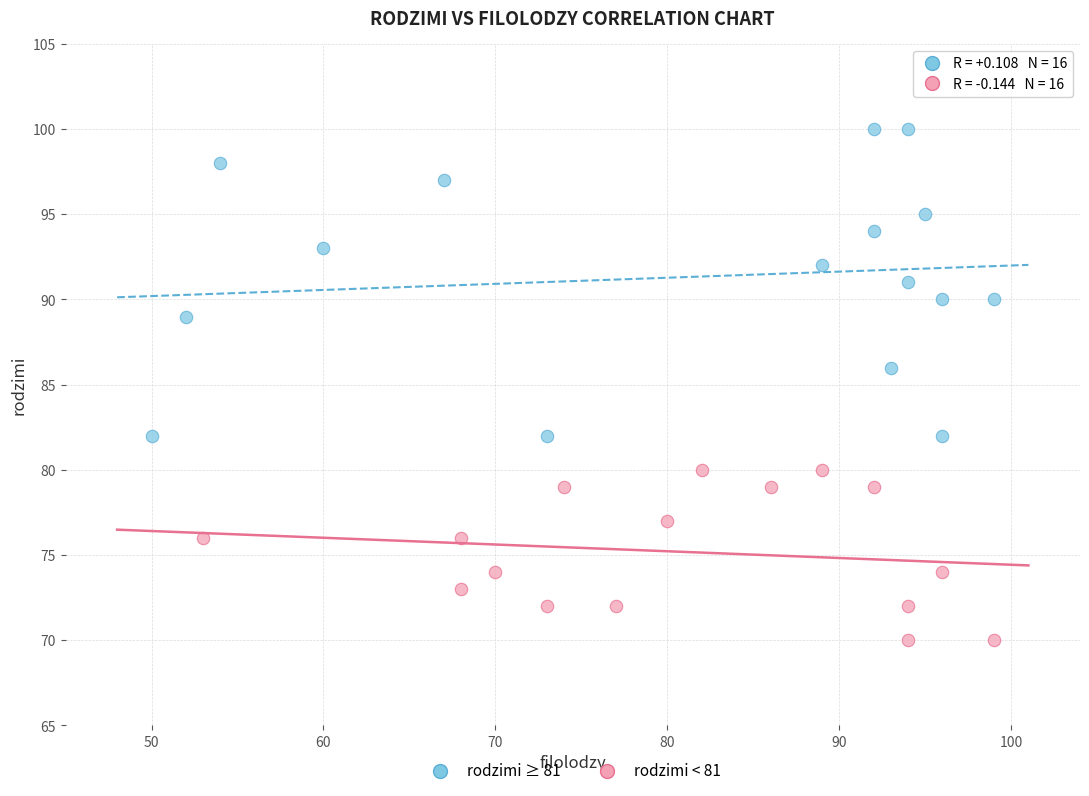

Which series reaches the maximum Y coordinate?

rodzimi ≥ 81